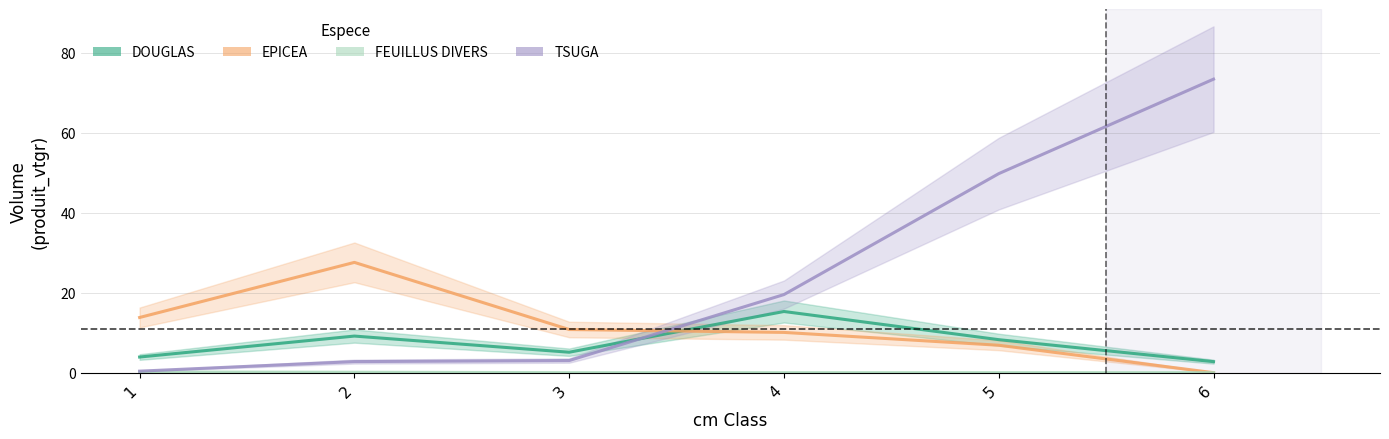

How many intersections are there between TSUGA and DOUGLAS?

1